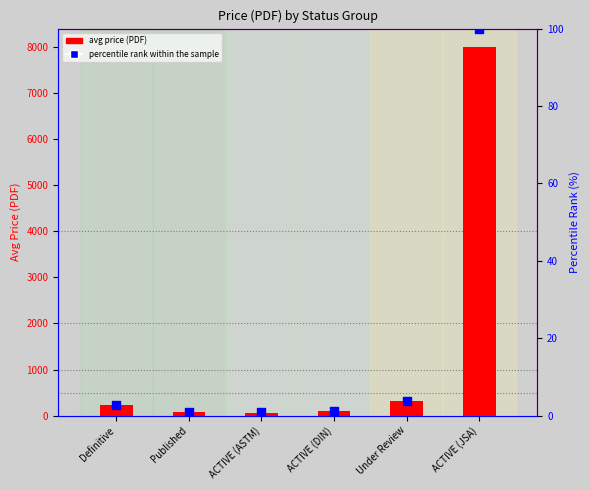

At how many categories does at least one series exceed 593?

1